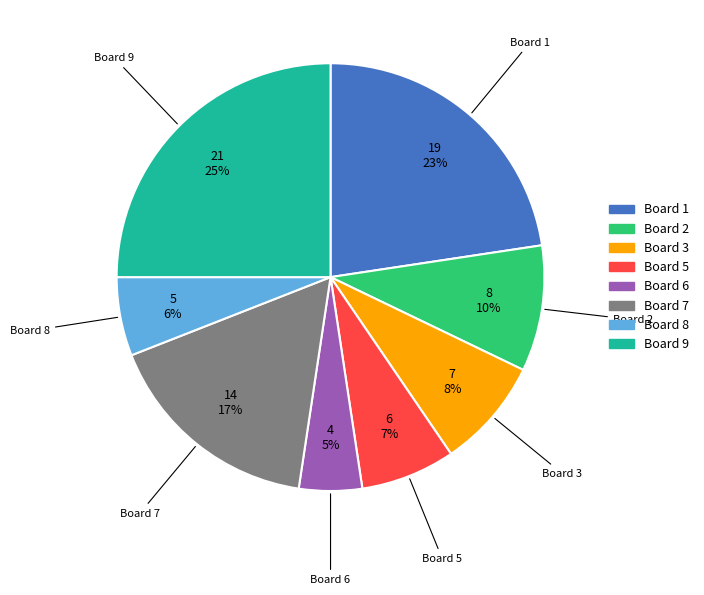

To the nearest percent, what is the difference between the largest and smallest slice percentages?

20%